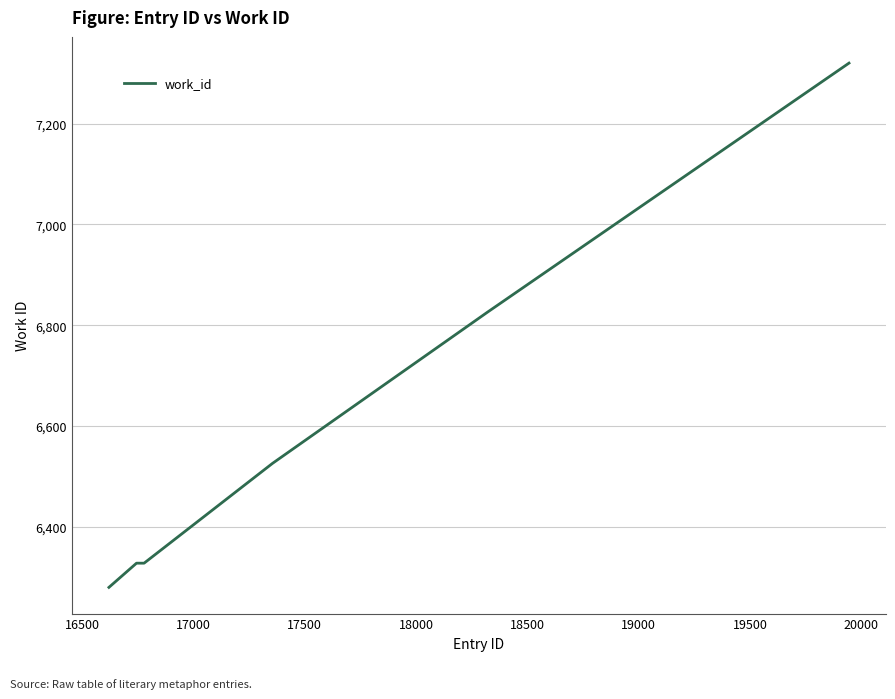

What is the maximum value shown in the chart?

7320